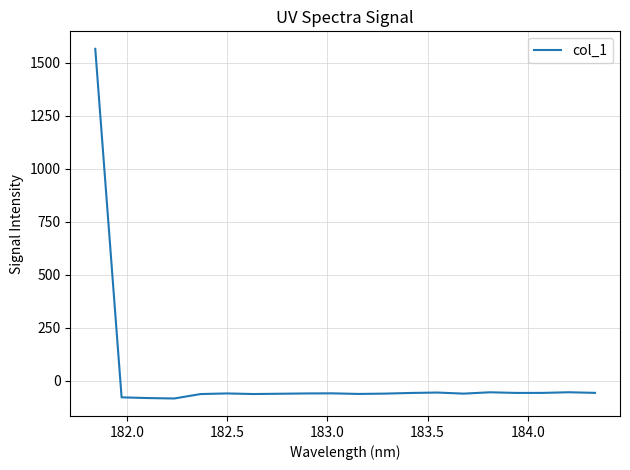

What is the difference between the maximum and minimum values?

1650.3